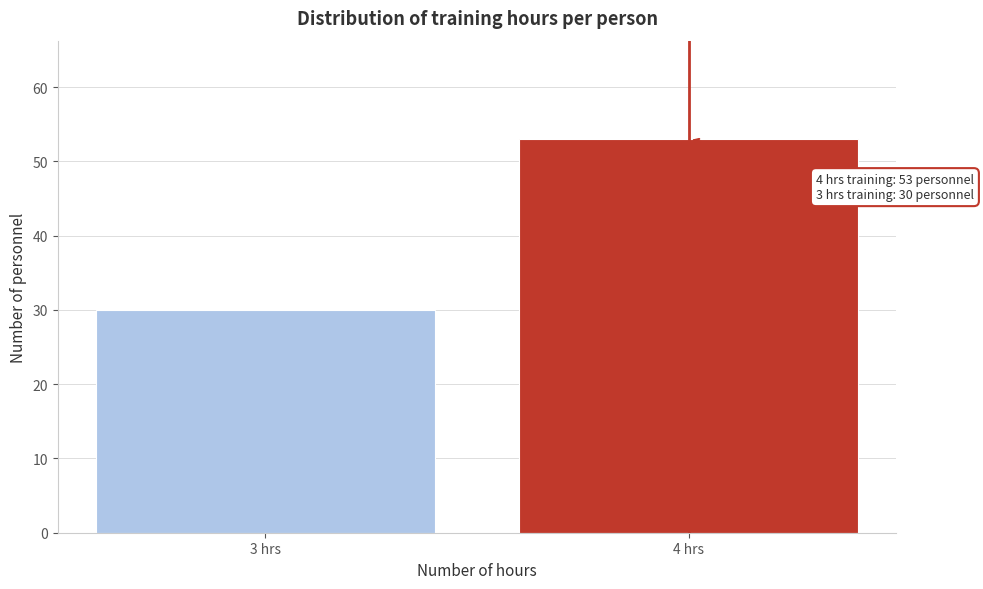

Reading left to right, list all the values displayed in this chart.

30	53